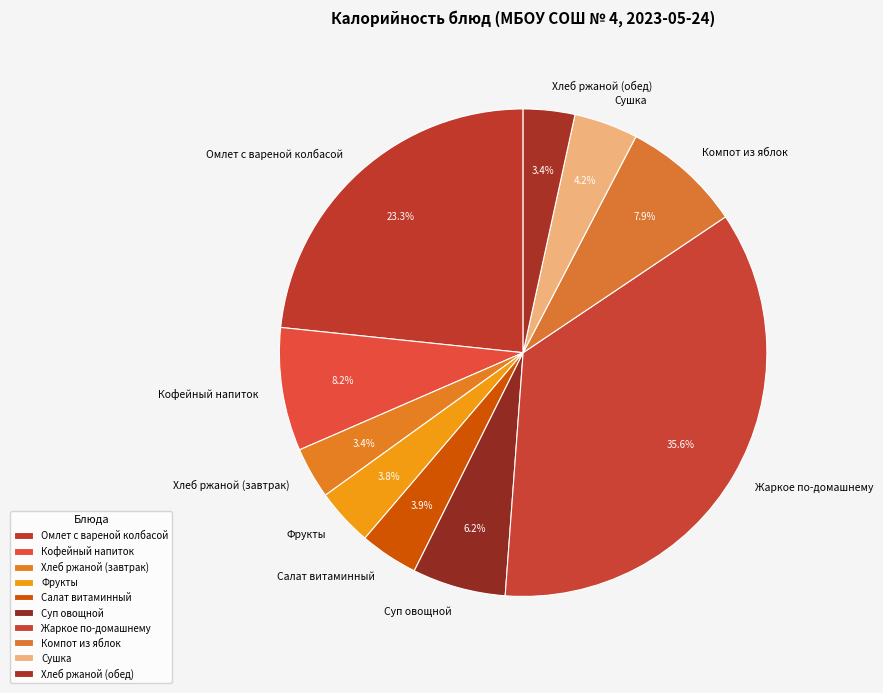

To the nearest percent, what percentage of the pie is Компот из яблок?

8%